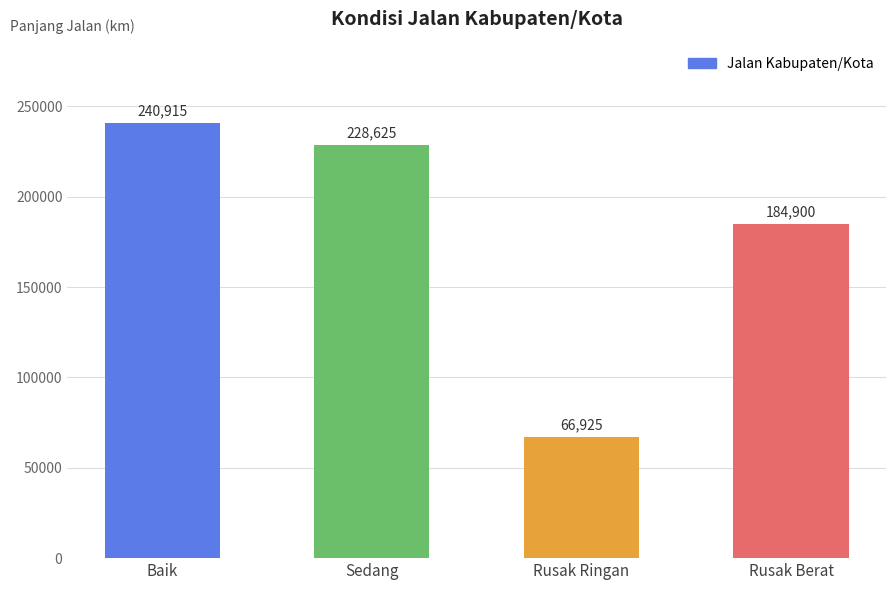

Rank the categories by value from highest to lowest.

Baik, Sedang, Rusak Berat, Rusak Ringan